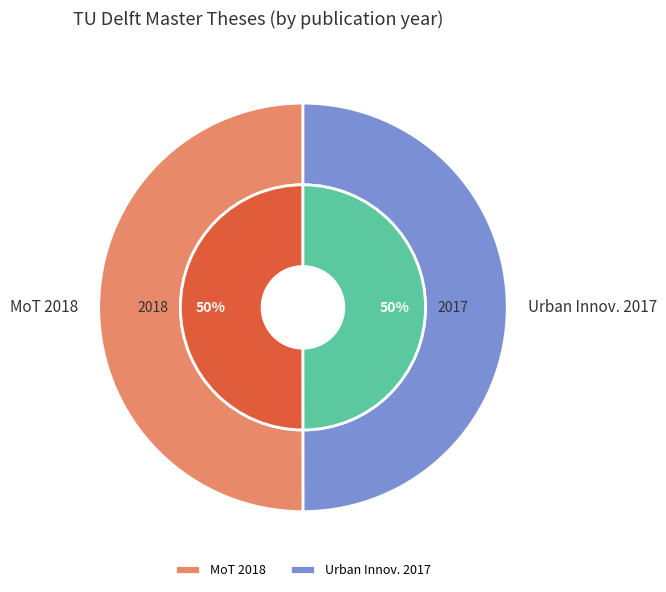

How many slices are in this pie chart?

2